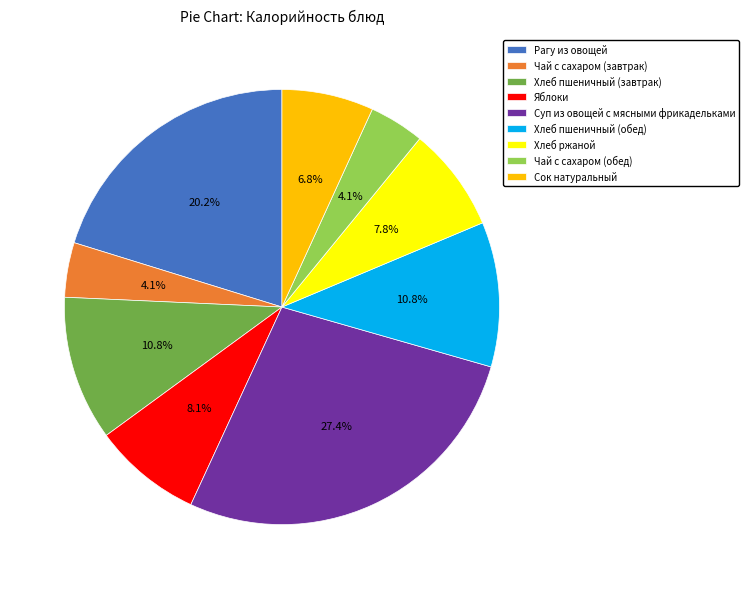

Does any single category account for the majority?

No